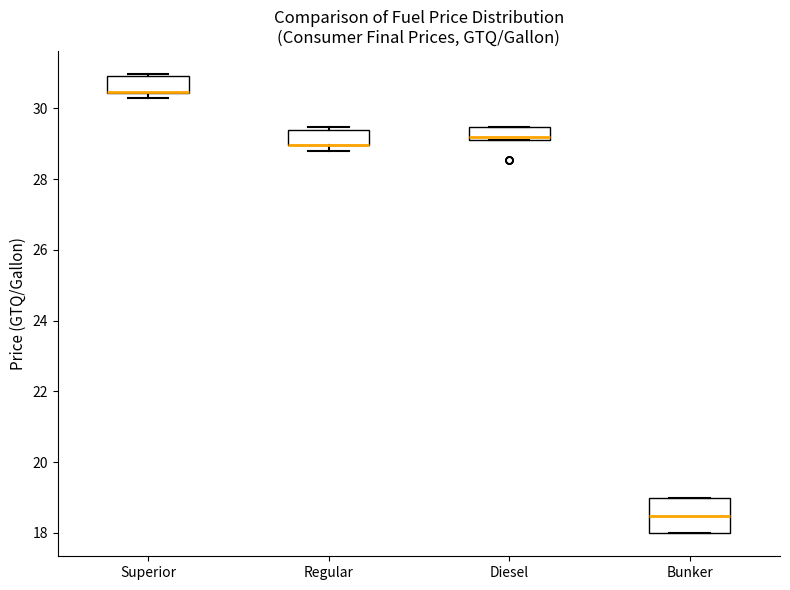

Where is the lower edge of the box for Bunker on the y-axis? The values are not printed on the chart, so give them approximately, as read against the axis.

18.0